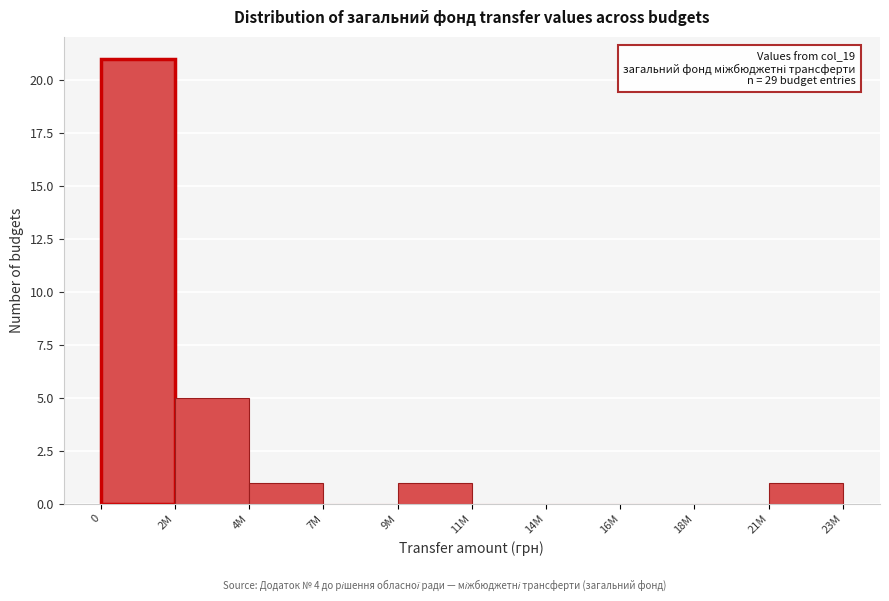

Reading left to right, list all the values displayed in this chart.

0=21	2M=5	4M=1	7M=0	9M=1	11M=0	14M=0	16M=0	18M=0	21M=1